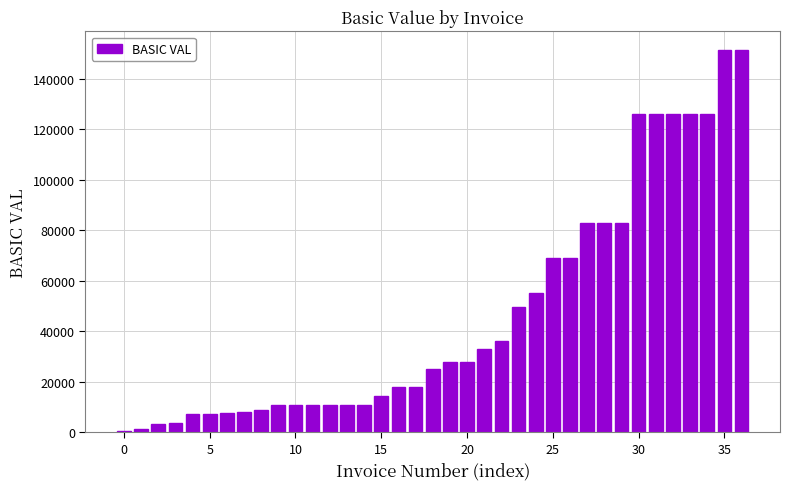

What is the sum of all values?

1735878.5